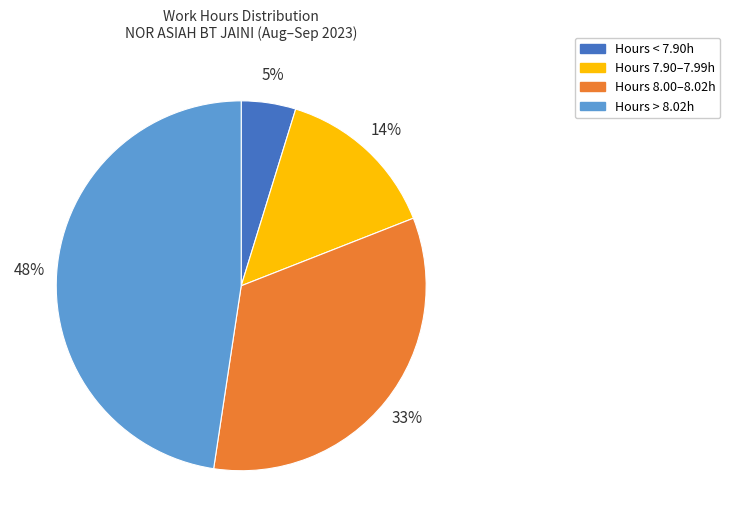

Is there a majority slice in this chart?

No